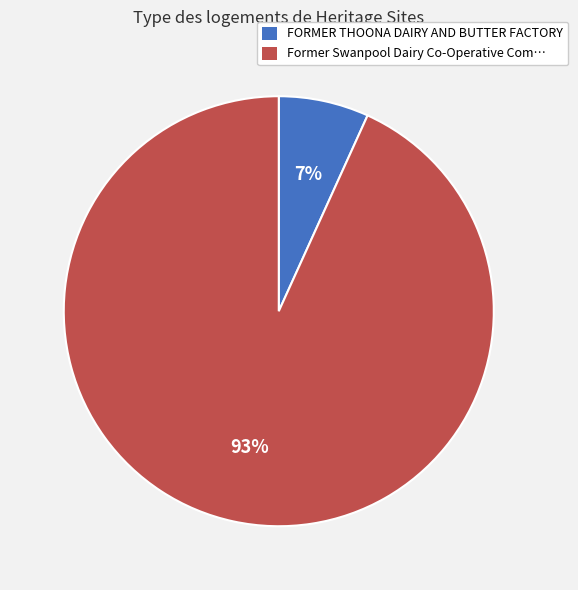

Is the sum of FORMER THOONA DAIRY AND BUTTER FACTORY and Former Swanpool Dairy Co-Operative Com… greater than half?

Yes